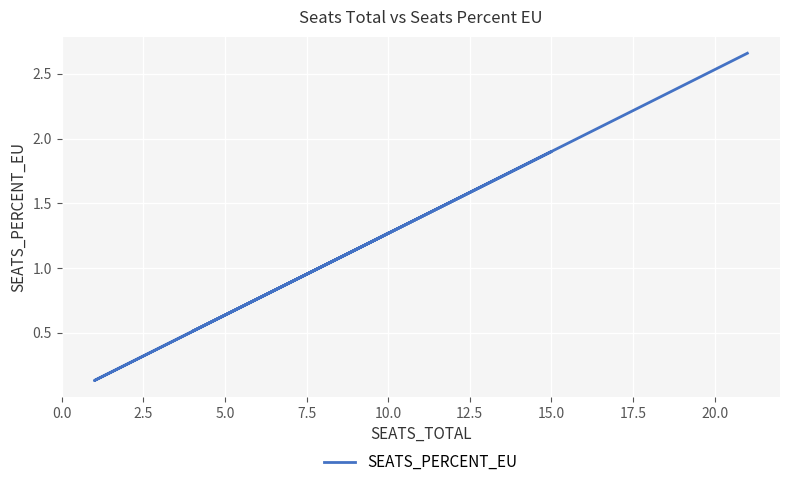

The value at 12.5 is 0.8. True or false?

False